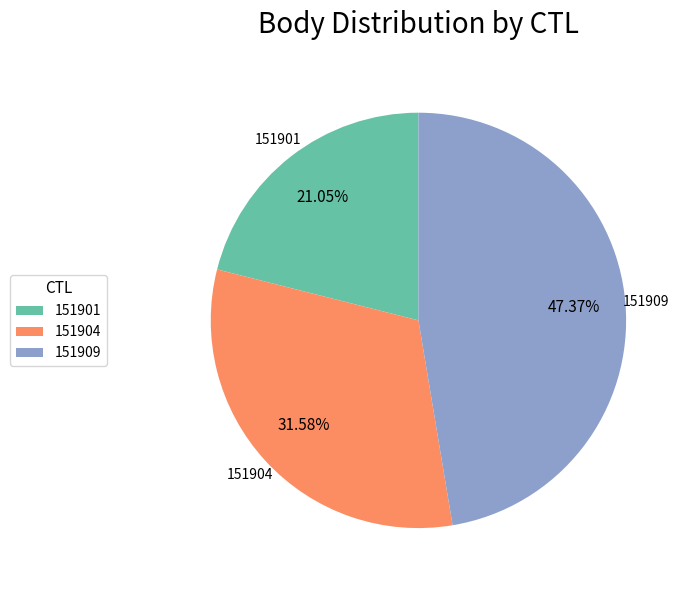

Count the number of slices in the pie.

3